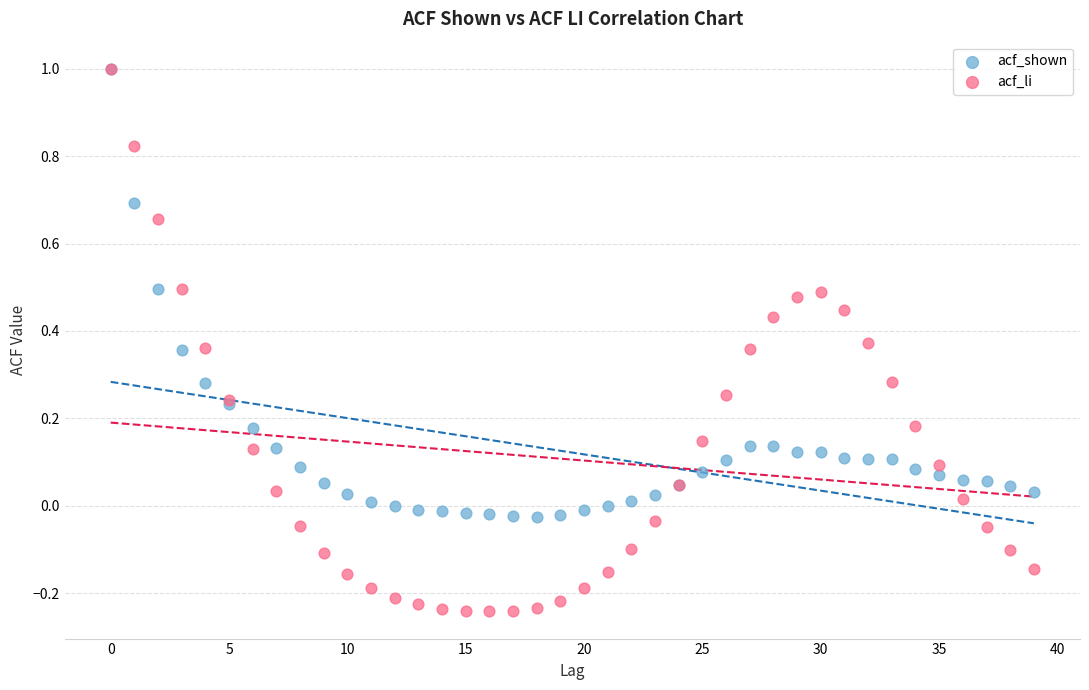

Which series reaches the minimum Y coordinate?

acf_li